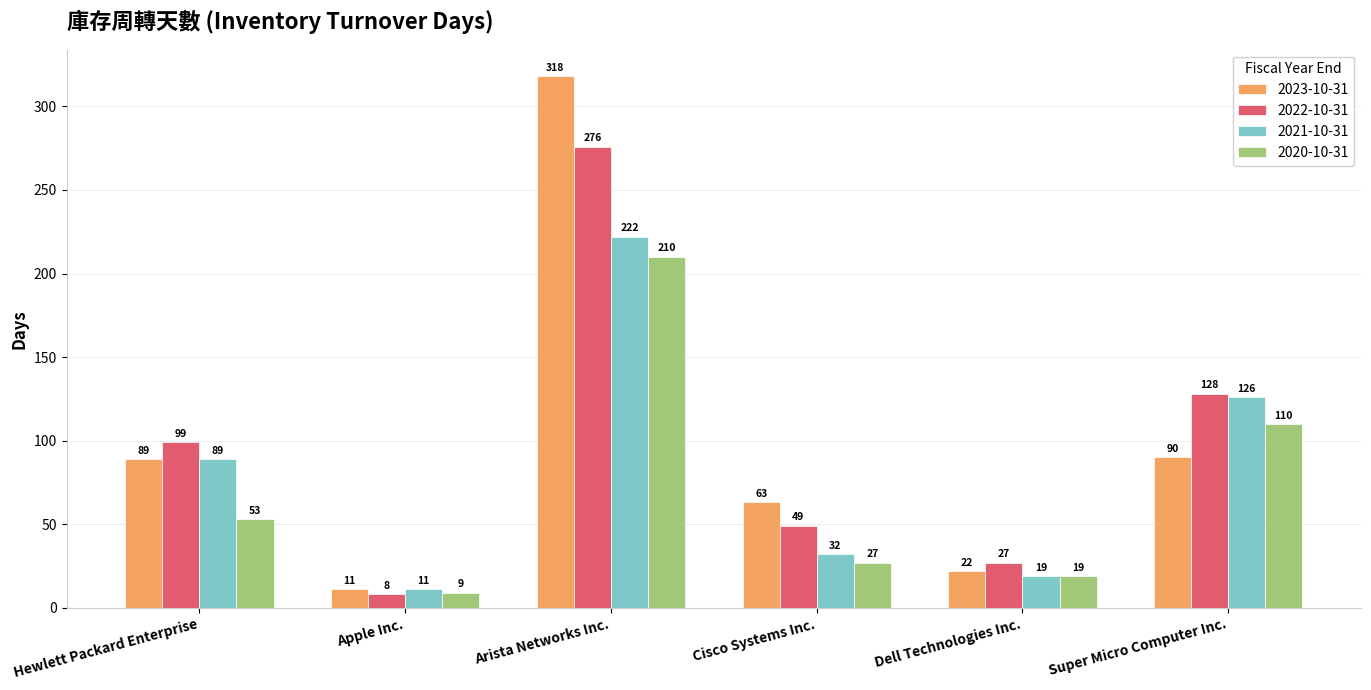

How many groups of bars are there?

6